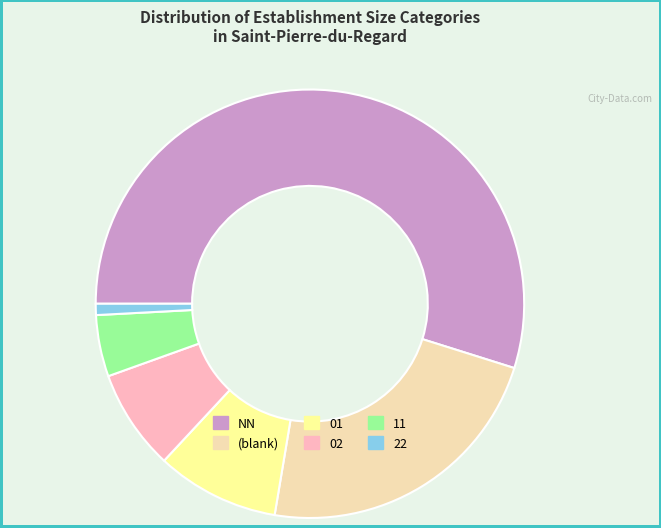

Is there a majority slice in this chart?

Yes